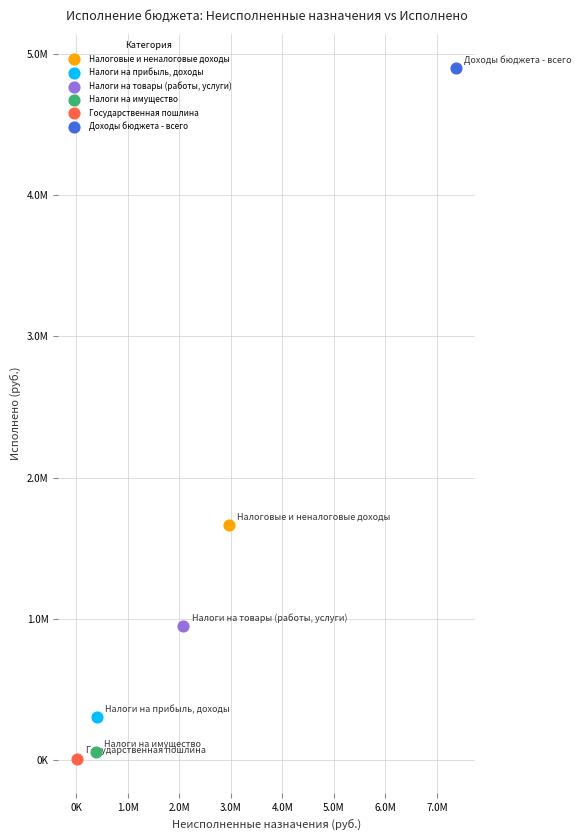

What are all the series names shown in the legend?

Налоговые и неналоговые доходы, Налоги на прибыль, доходы, Налоги на товары (работы, услуги), Налоги на имущество, Государственная пошлина, Доходы бюджета - всего